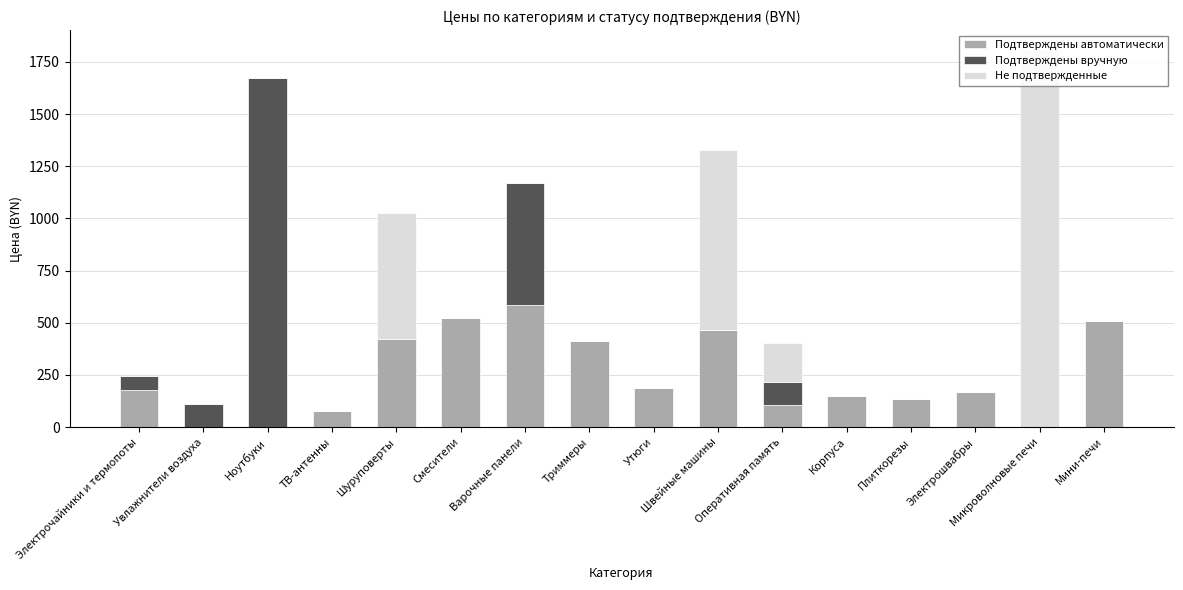

What is the total value across all series at Оперативная память?

401.4